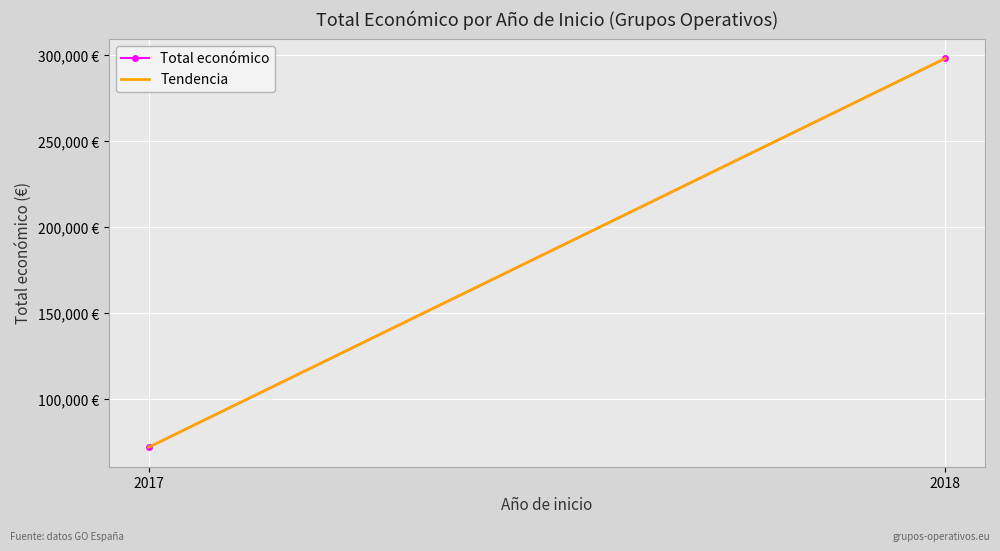

What is the sum of all Tendencia values?

369853.0